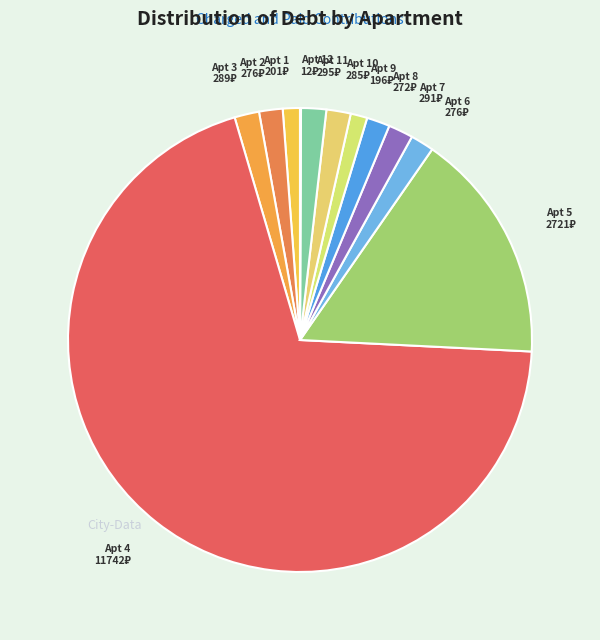

Is there any slice that represents more than half of the pie?

Yes